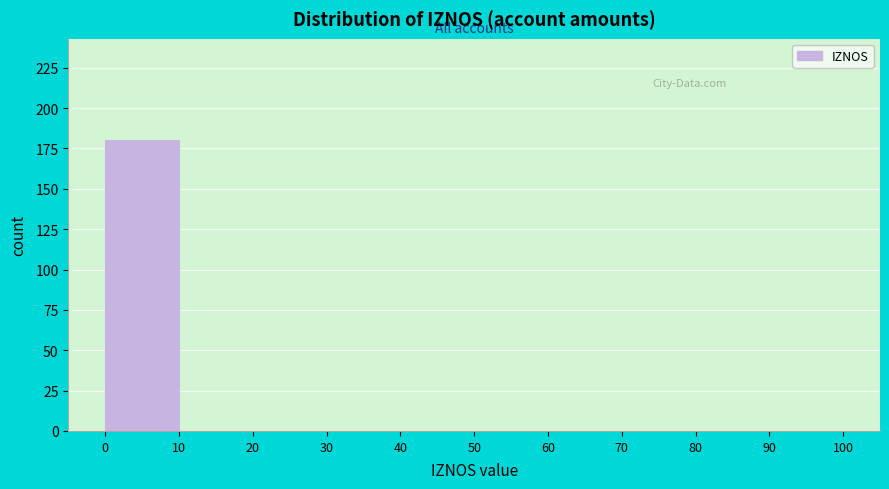

Reading left to right, transcribe this chart: for each bar, give the range it covers on the x-axis and its height. The values are not printed on the chart, so give them approximately, as read against the axis.

0 to 10: 180
10 to 20: 0
20 to 30: 0
30 to 40: 0
40 to 50: 0
50 to 60: 0
60 to 70: 0
70 to 80: 0
80 to 90: 0
90 to 100: 0